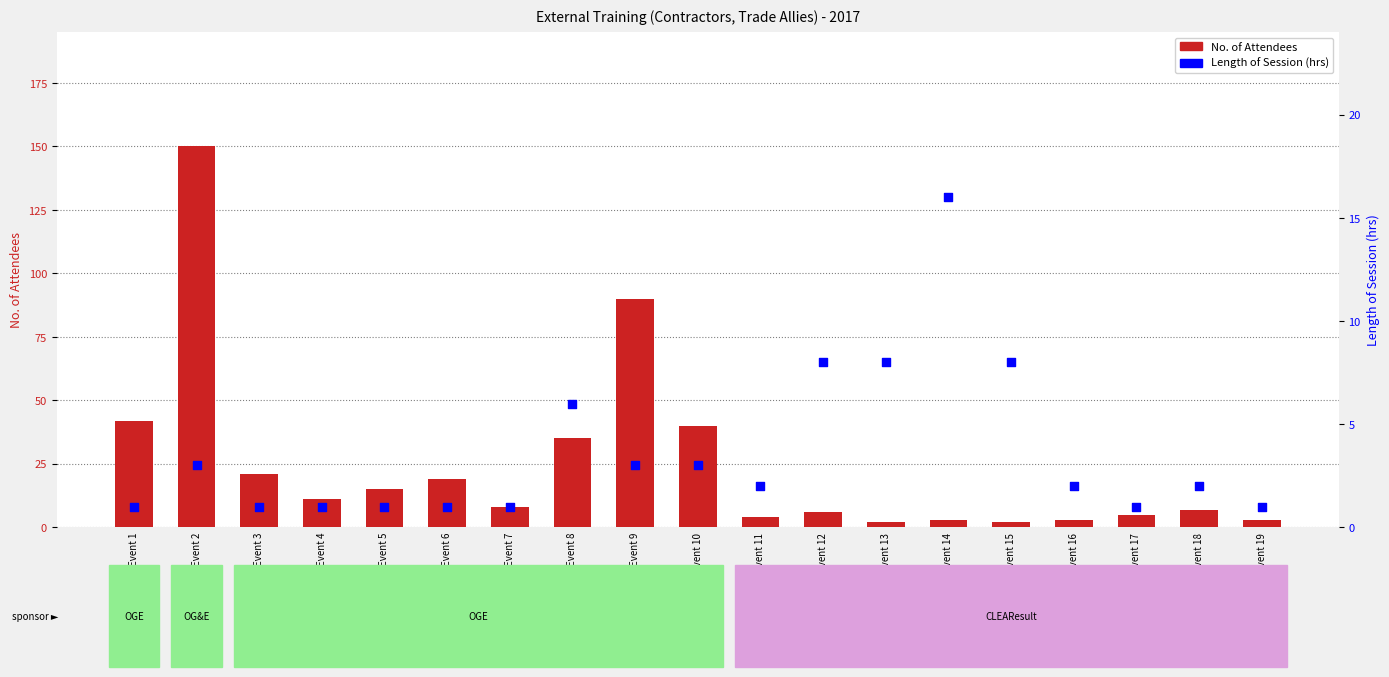

Which series has the largest Y range (max minus min)?

No. of Attendees